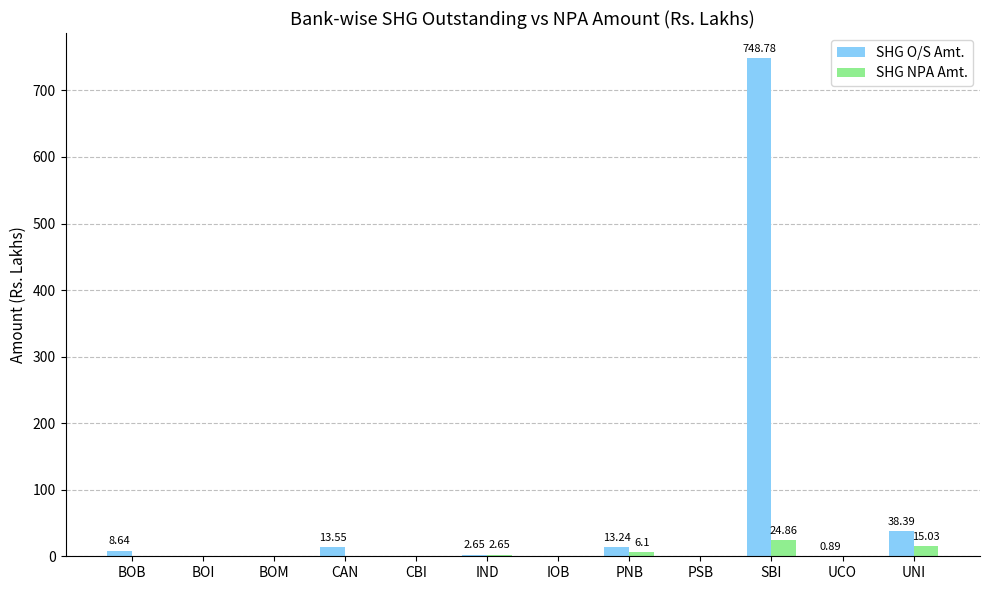

What is the sum of all SHG NPA Amt. values?

48.6